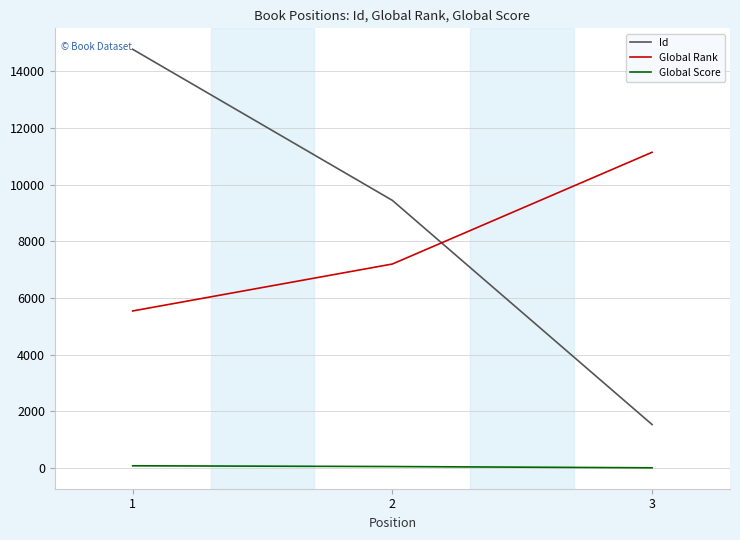

Between 2 and 3, which series saw the biggest shift?

Id